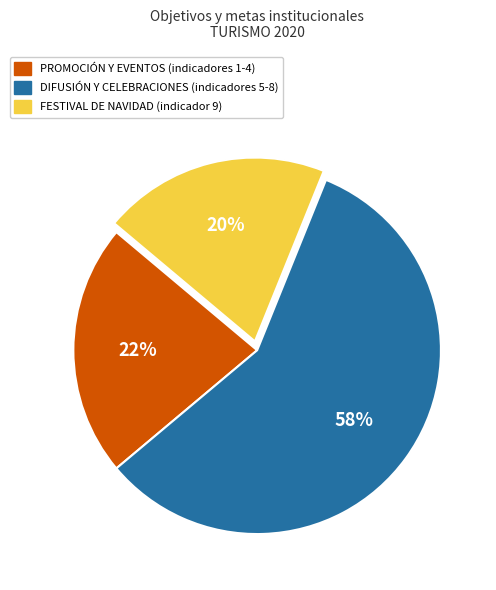

Is there a majority slice in this chart?

Yes